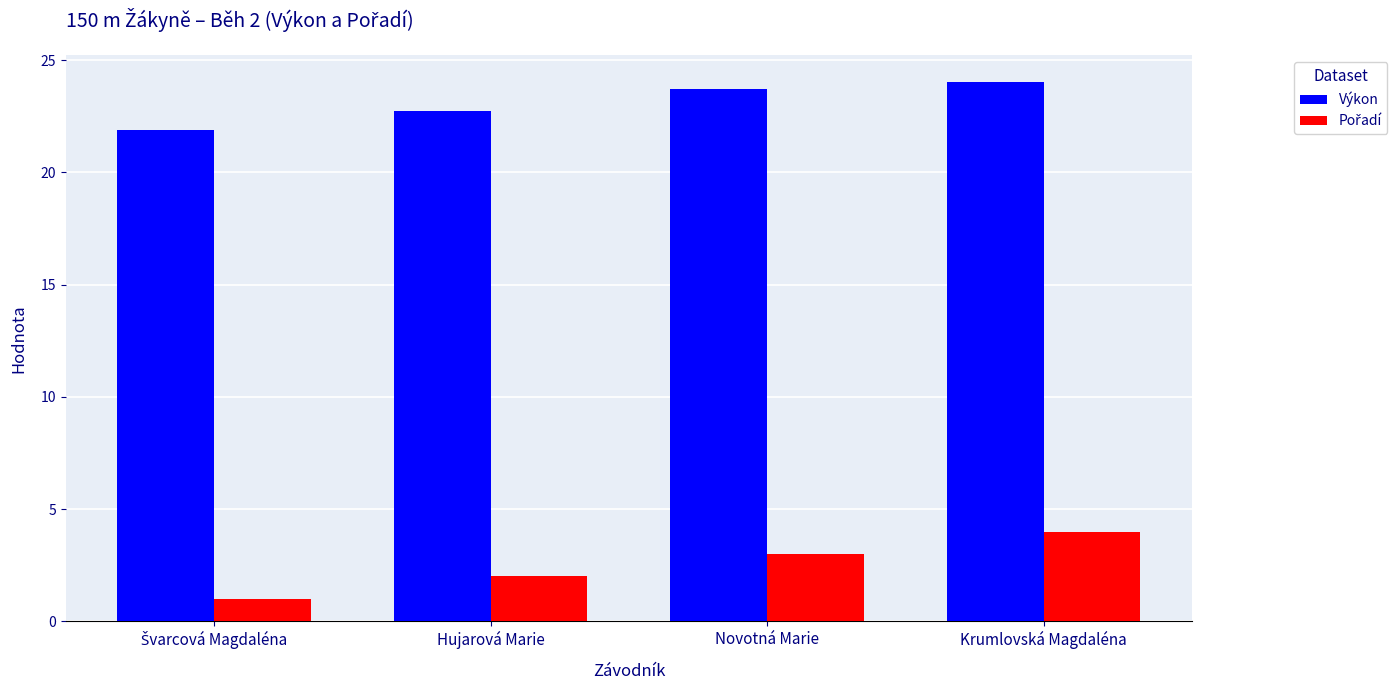

Count the number of data series in this chart.

2